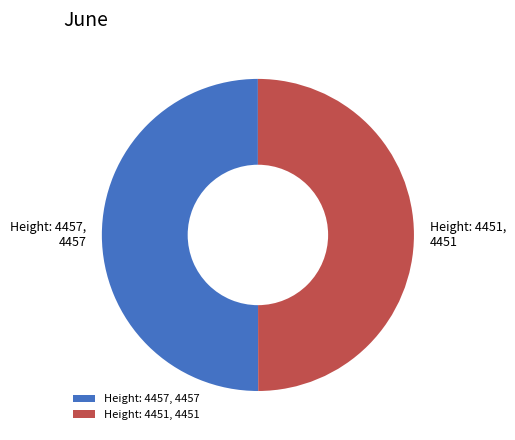

Combined, do Height: 4451 and Height: 4457 account for over 50%?

Yes